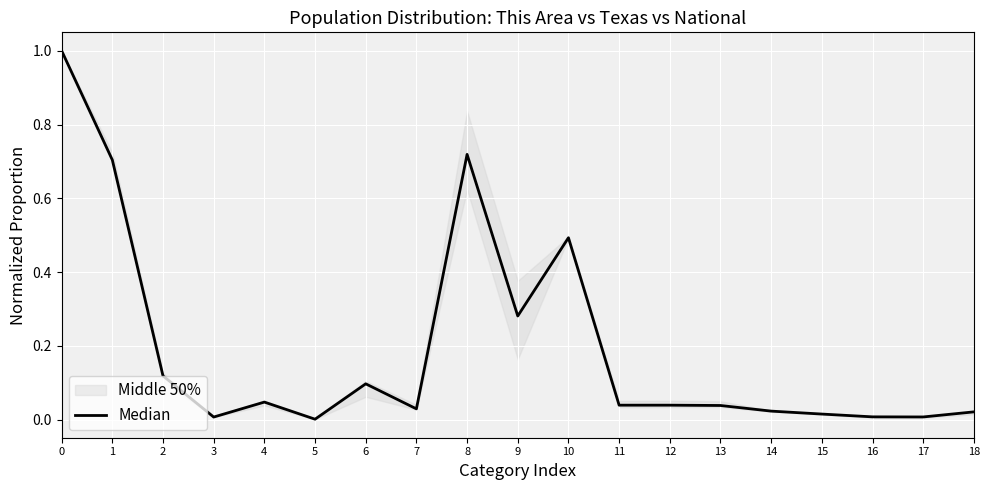

How many interior local valleys (lower than both neighbors) does the data have?

5